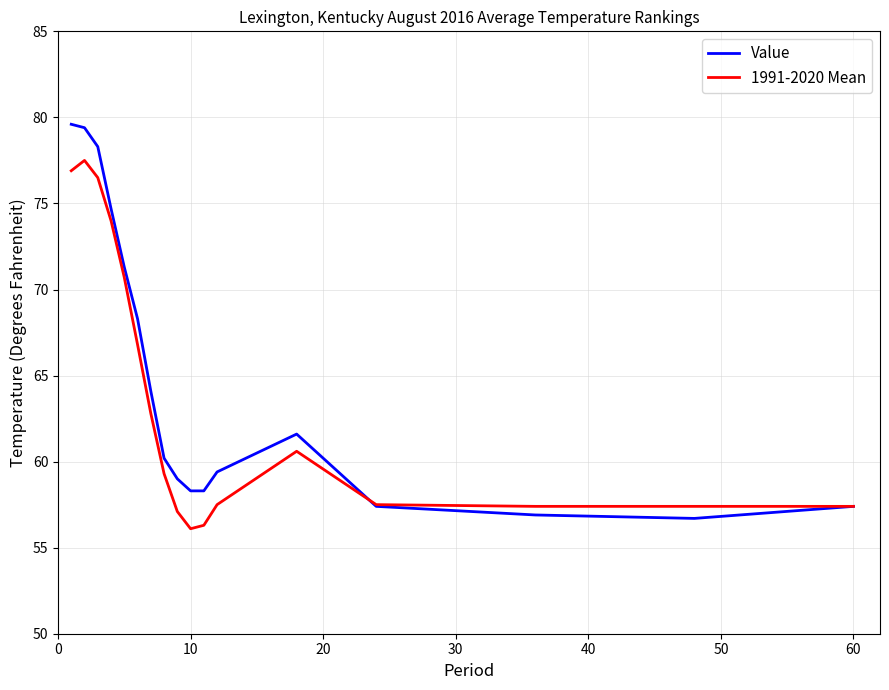

Which series has the largest total across all categories?

Value